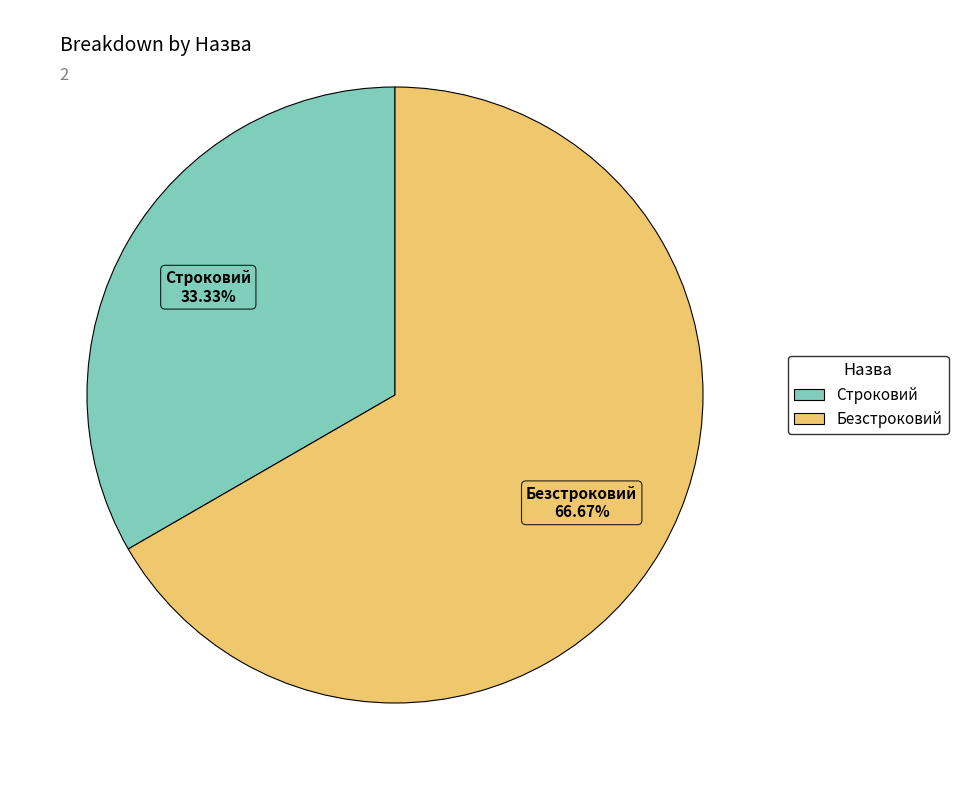

To the nearest percent, what portion does Строковий represent?

33%